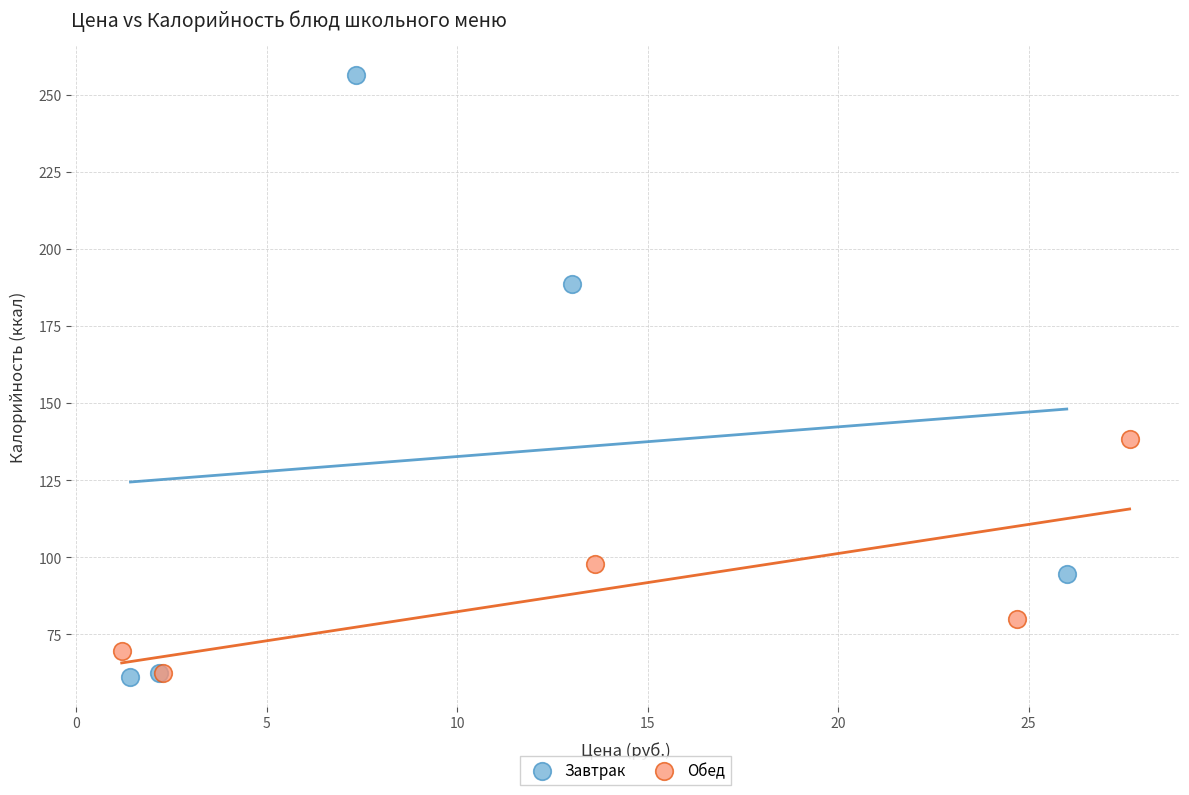

Which series has the largest Y range (max minus min)?

Завтрак